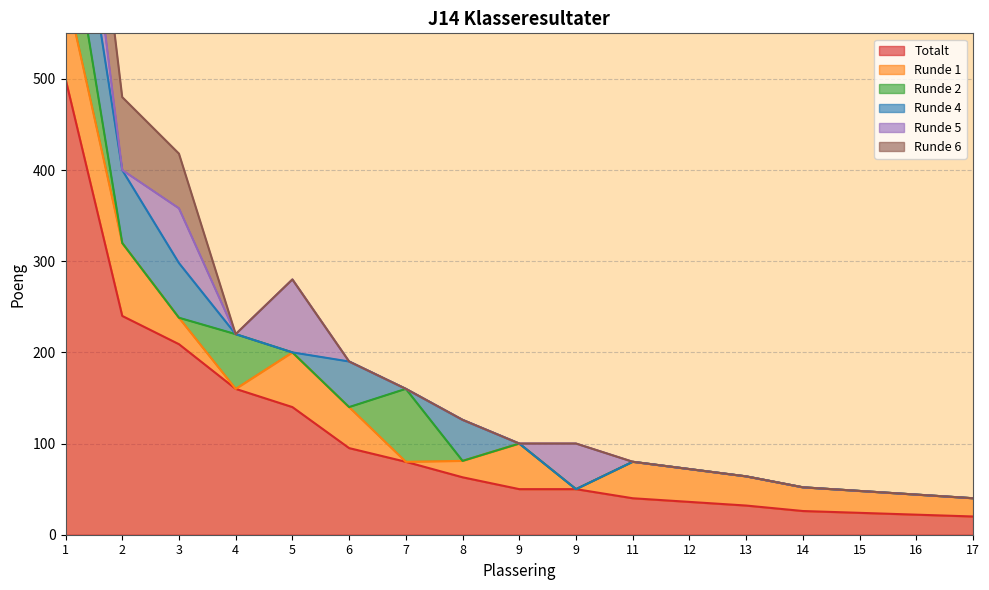

Reading left to right, what are all the values shown in this chart?

Totalt: 1=500	2=240	3=209	4=160	5=140	6=95	7=80	8=63	9=50	9=50	11=40	12=36	13=32	14=26	15=24	16=22	17=20
Runde 1: 1=100	2=80	3=29	4=0	5=60	6=45	7=0	8=18	9=50	9=0	11=40	12=36	13=32	14=26	15=24	16=22	17=20
Runde 2: 1=100	2=0	3=0	4=60	5=0	6=0	7=80	8=0	9=0	9=0	11=0	12=0	13=0	14=0	15=0	16=0	17=0
Runde 4: 1=100	2=80	3=60	4=0	5=0	6=50	7=0	8=45	9=0	9=0	11=0	12=0	13=0	14=0	15=0	16=0	17=0
Runde 5: 1=100	2=0	3=60	4=0	5=80	6=0	7=0	8=0	9=0	9=50	11=0	12=0	13=0	14=0	15=0	16=0	17=0
Runde 6: 1=100	2=80	3=60	4=0	5=0	6=0	7=0	8=0	9=0	9=0	11=0	12=0	13=0	14=0	15=0	16=0	17=0